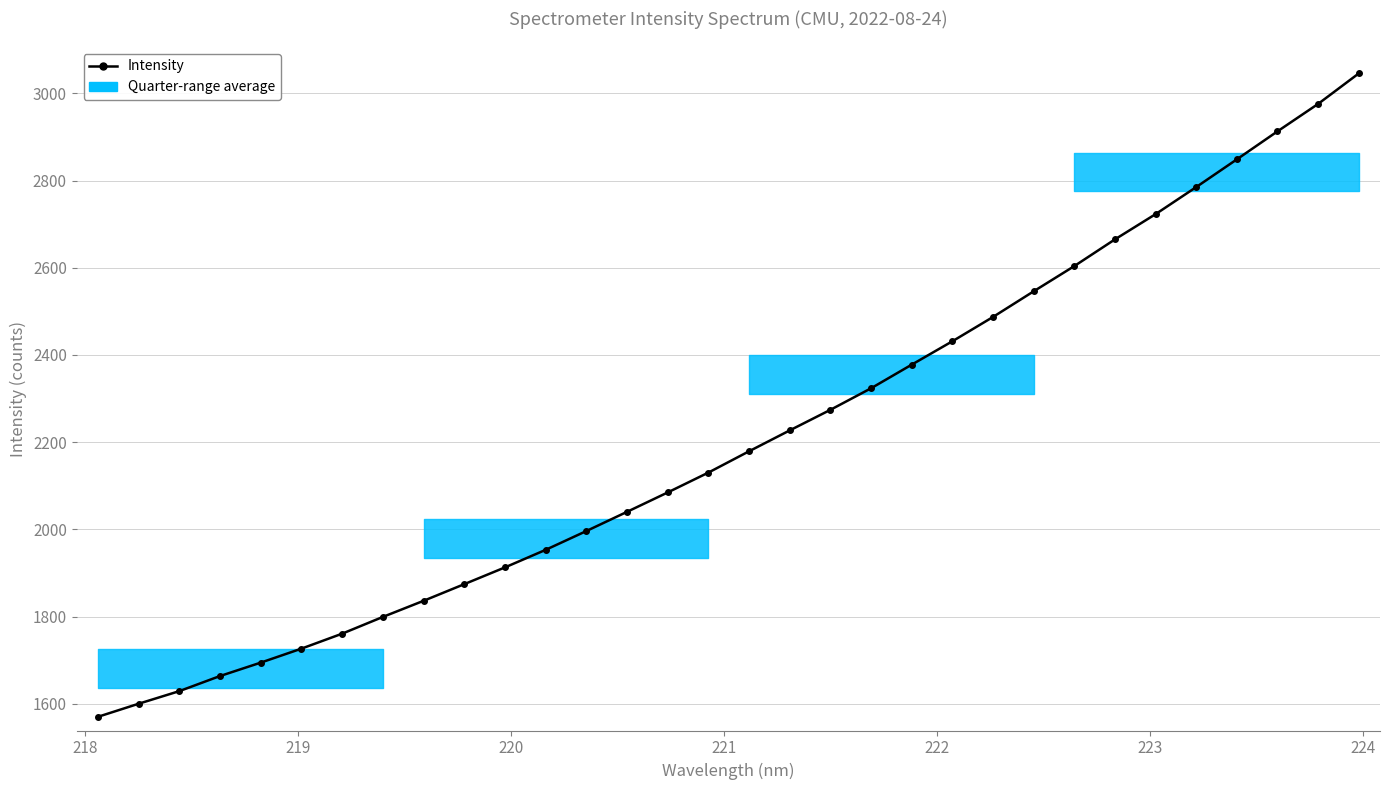

What is the value of the 9th point from the left?

1836.1